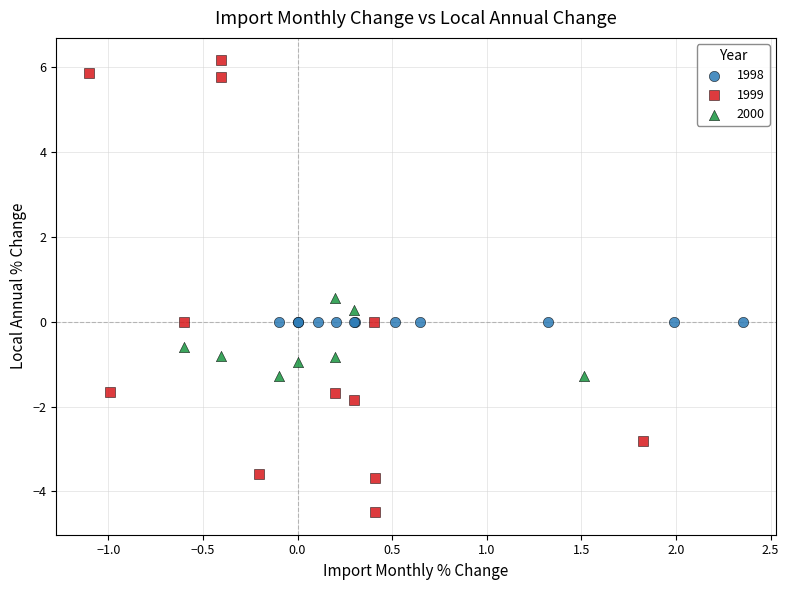

Which series contains the highest Y value?

1999